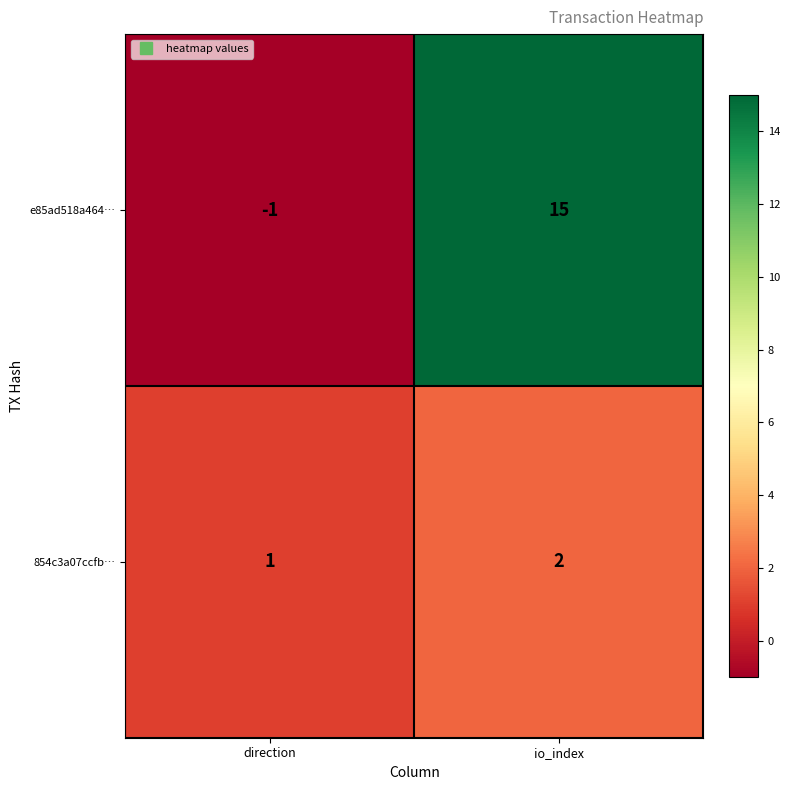

Is it true that e85ad518a464… equals -1 at direction?

True